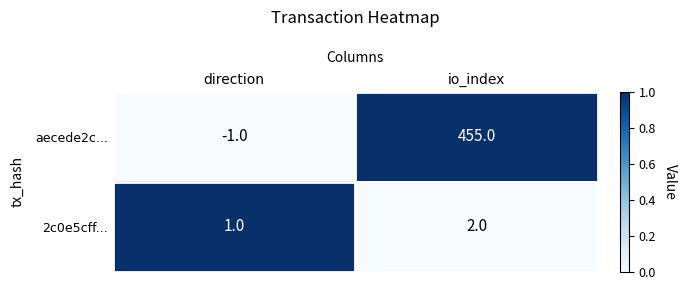

The value of aecede2c... at io_index is 455. True or false?

True